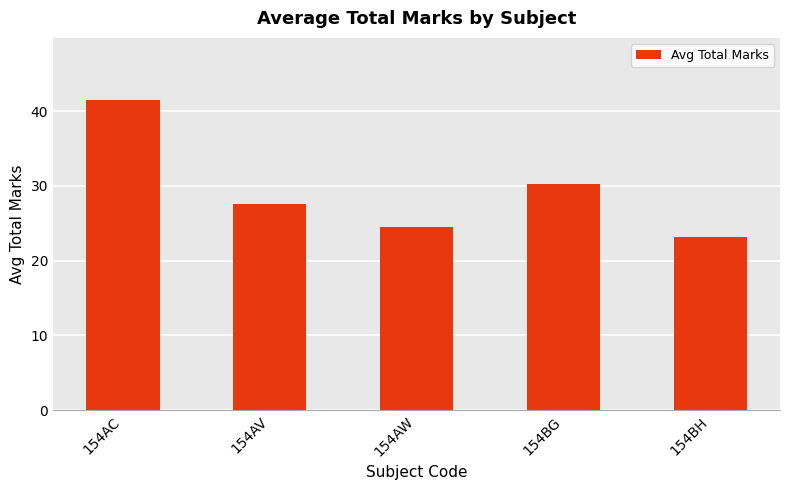

Reading right to left, list all the values displayed in this chart.

154BH=23.2	154BG=30.3	154AW=24.5	154AV=27.6	154AC=41.5